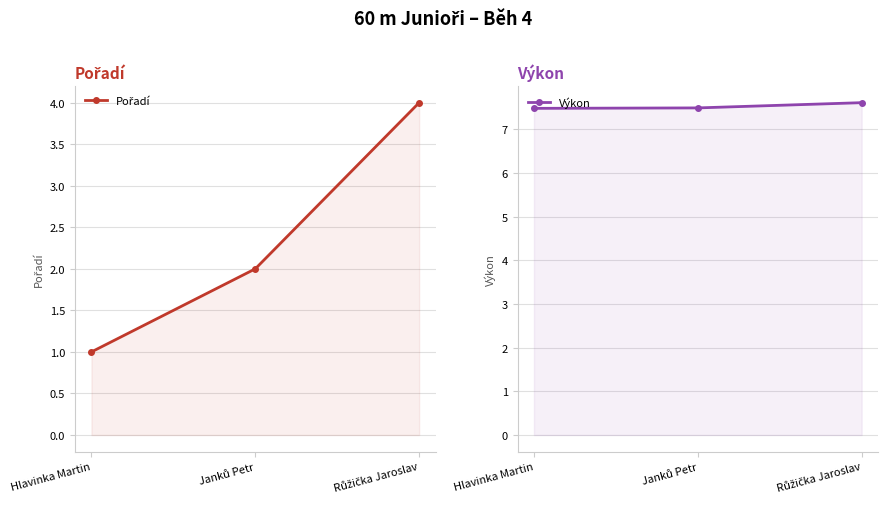

How many distinct data groups are displayed?

2